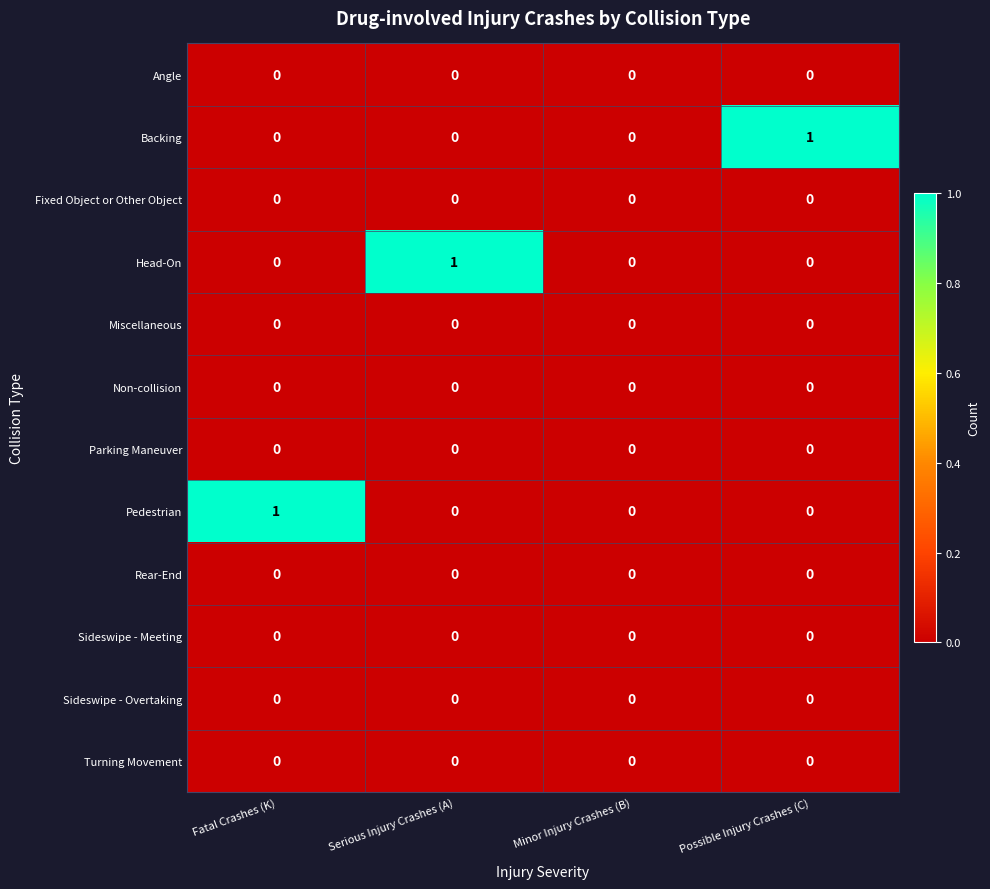

The Parking Maneuver series shows 0 at Minor Injury Crashes (B). True or false?

True